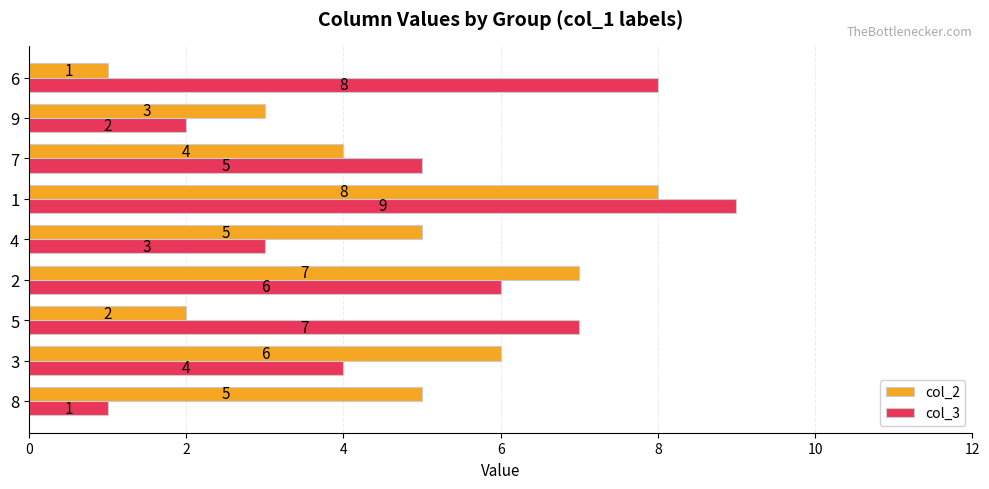

At which category is the sum across all series the highest?

1